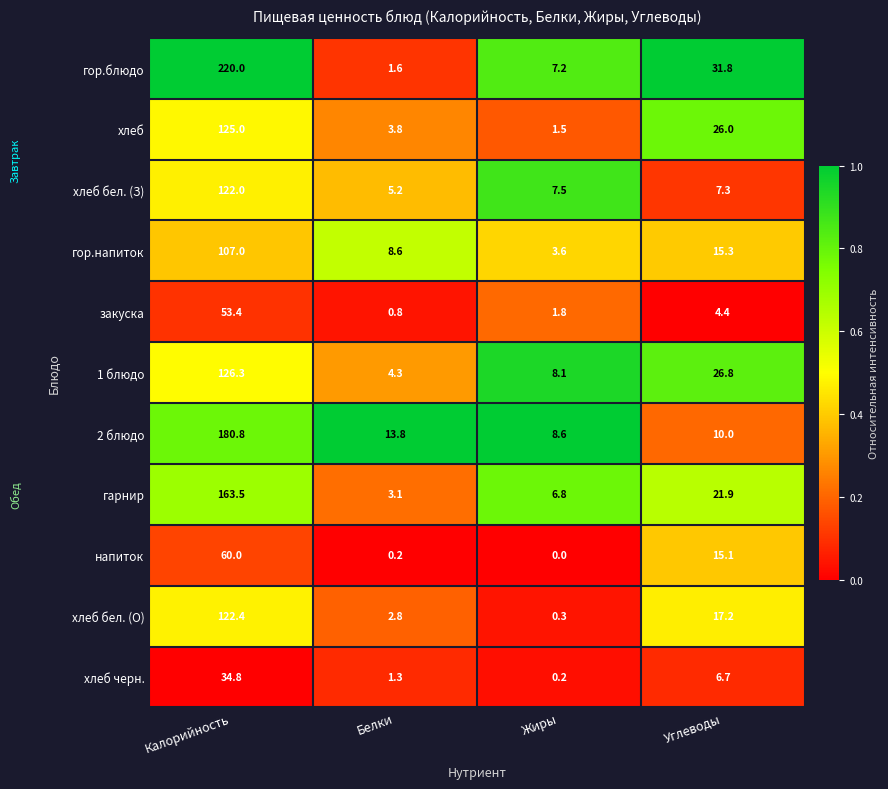

What is the sum of all гарнир values?

195.3